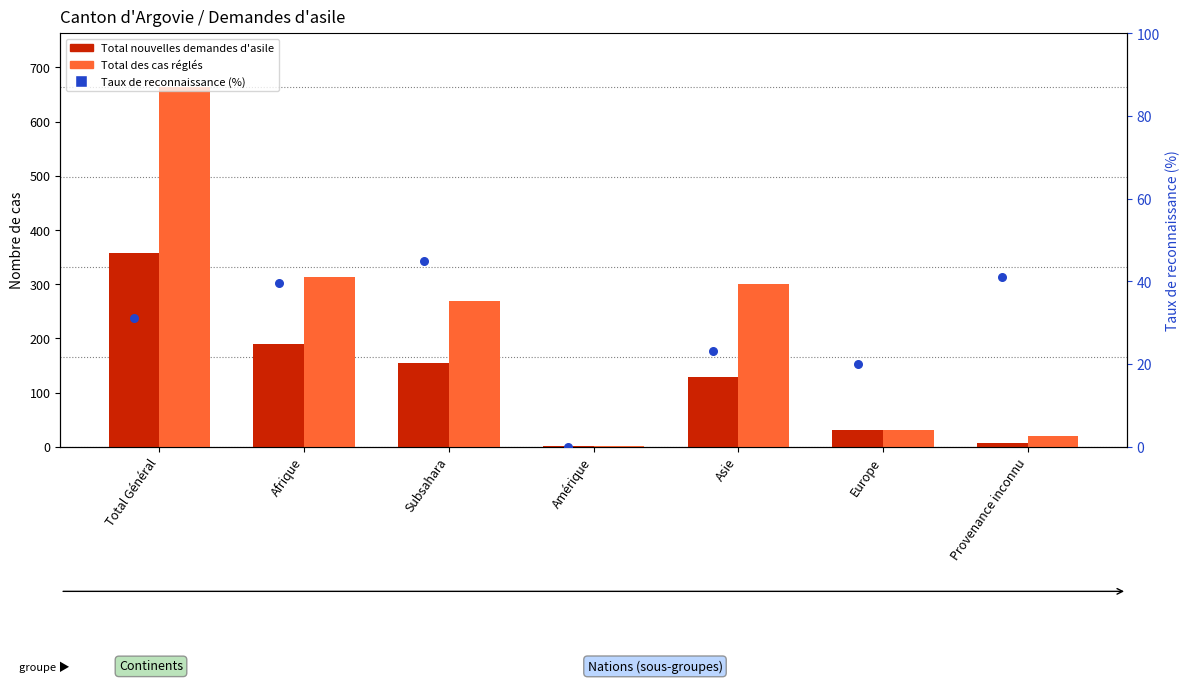

Which series has the largest total across all categories?

Total des cas réglés